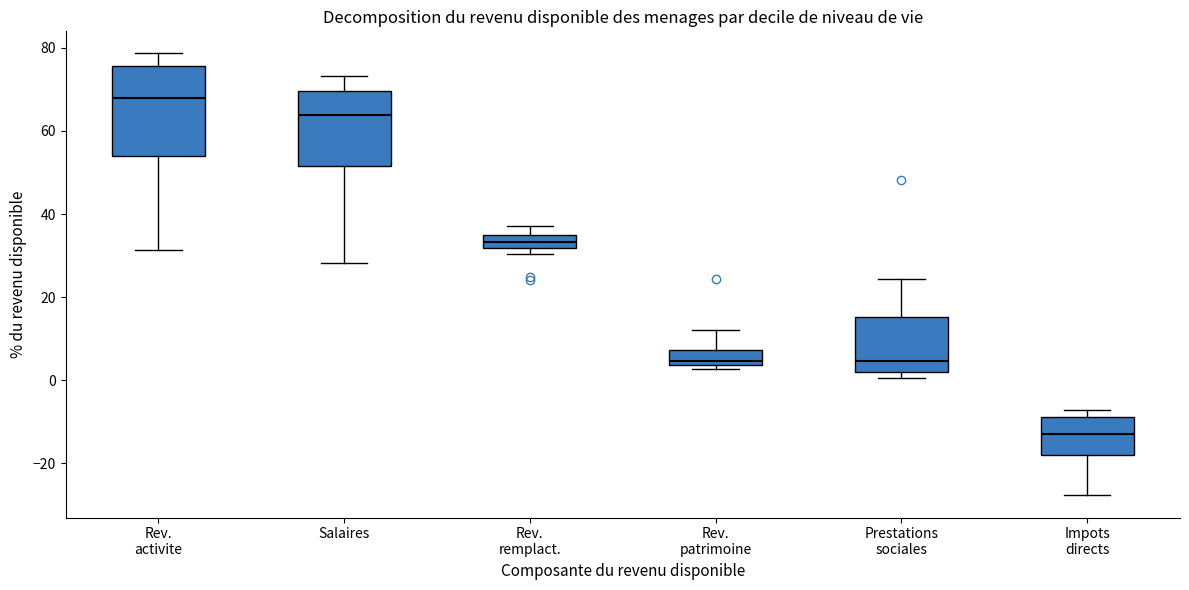

Reading left to right, read every box against the y-axis: the position of its median line, the range the box covers, and the ends of its whiskers. The values are not printed on the chart, so give them approximately, as read against the axis.

Rev. activite: median 68, box 54 to 76, whiskers 32 to 78
Salaires: median 64, box 52 to 70, whiskers 28 to 74
Rev. remplact.: median 34, box 32 to 36, whiskers 30 to 38
Rev. patrimoine: median 4 (just above the box's lower edge), box 4 to 8, whiskers 2 to 12
Prestations sociales: median 4, box 2 to 16, whiskers 0 to 24
Impots directs: median -12, box -18 to -8, whiskers -28 to -8 (just above the box's upper edge)